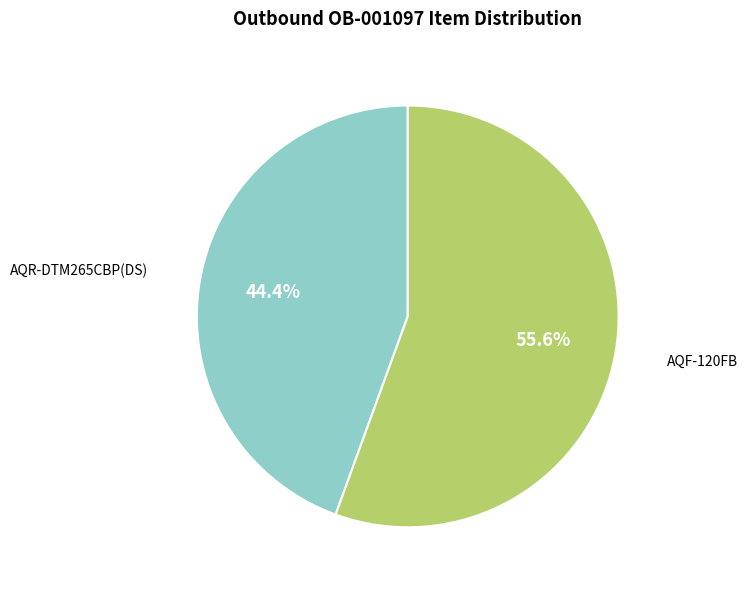

What percentage is the AQR-DTM265CBP(DS) slice, to the nearest percent?

44%